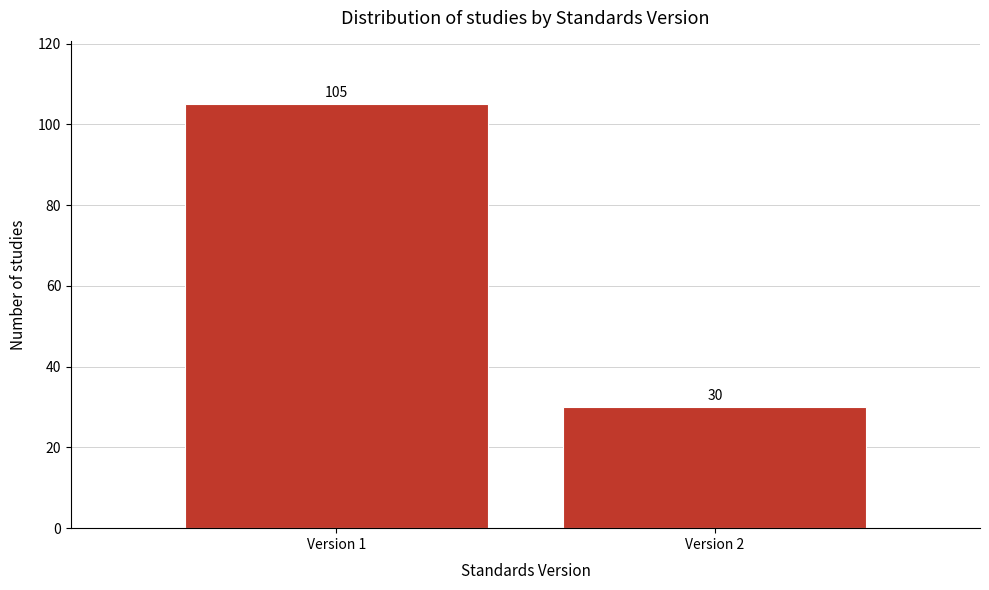

Reading left to right, what are all the values shown in this chart?

Version 1=105	Version 2=30